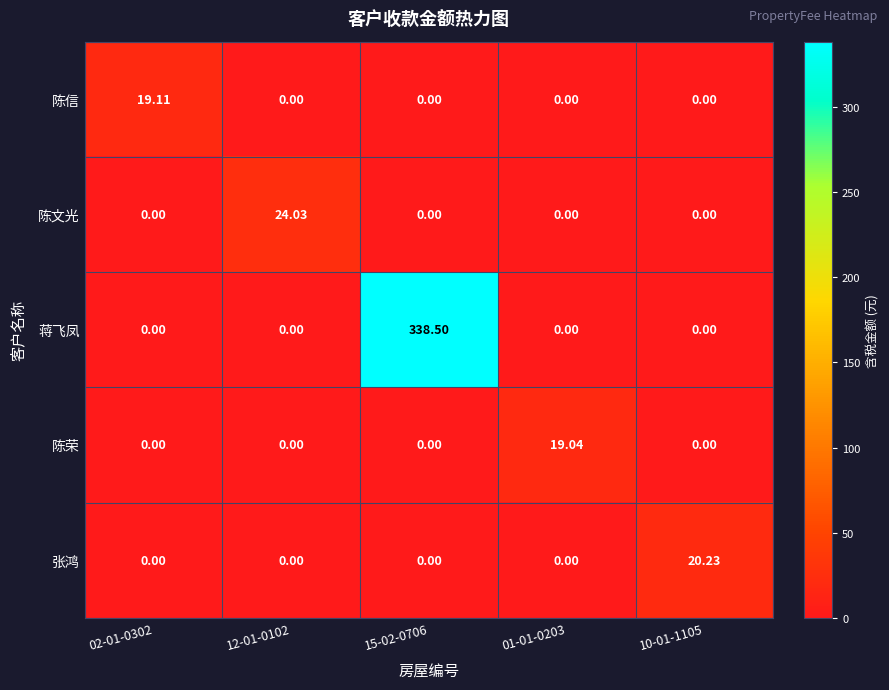

Which series has the largest total across all categories?

蒋飞凤